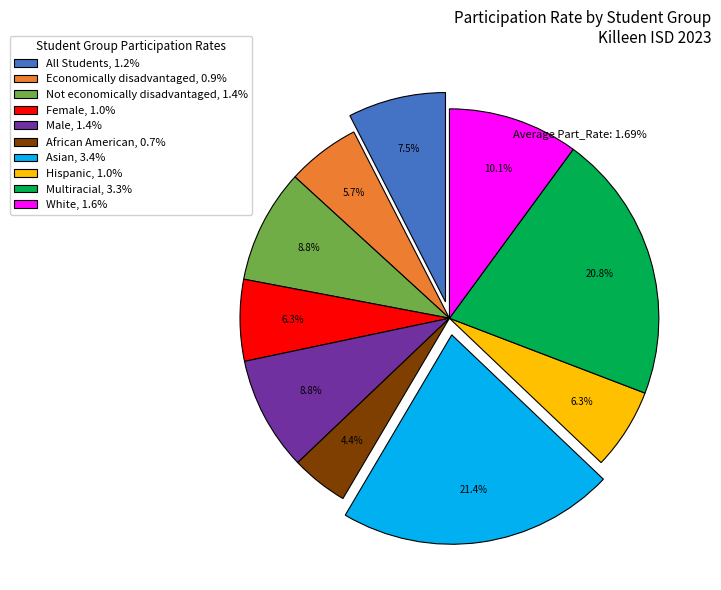

Which category has the smallest portion of the pie?

African American